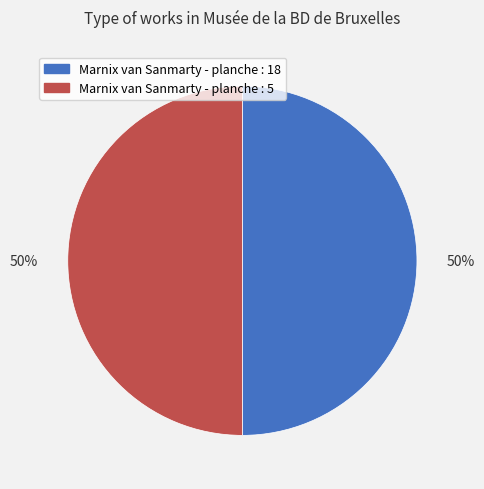

Do Marnix van Sanmarty - planche : 18 and Marnix van Sanmarty - planche : 5 together represent more than half of the pie?

Yes